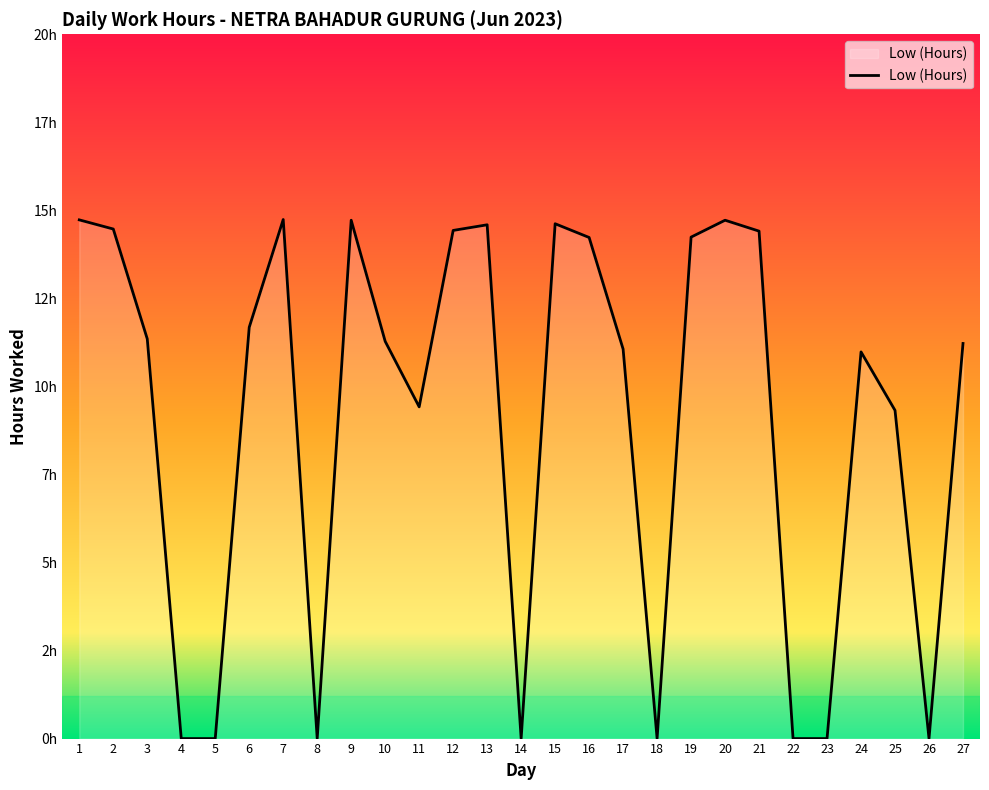

What is the difference between the maximum and minimum values?

14.7